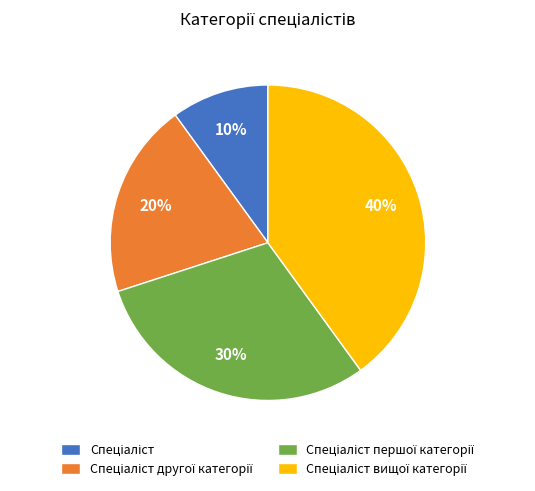

Is there a majority slice in this chart?

No